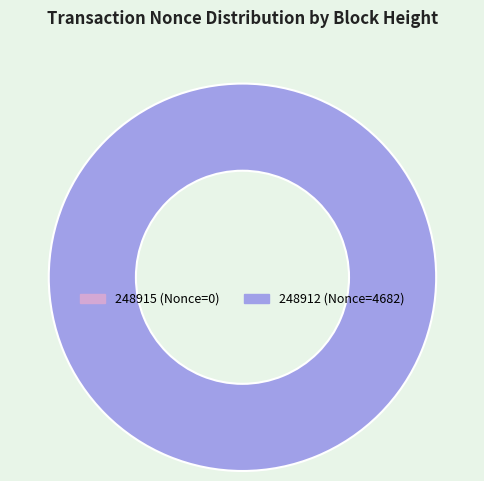

How many slices are in this pie chart?

2